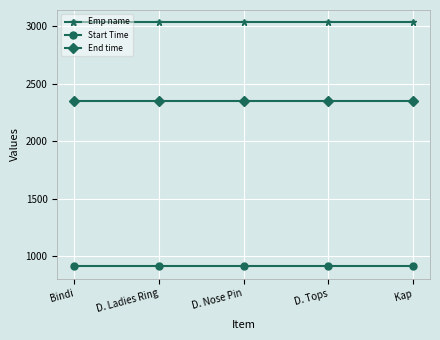

What is the greatest value displayed?

3037